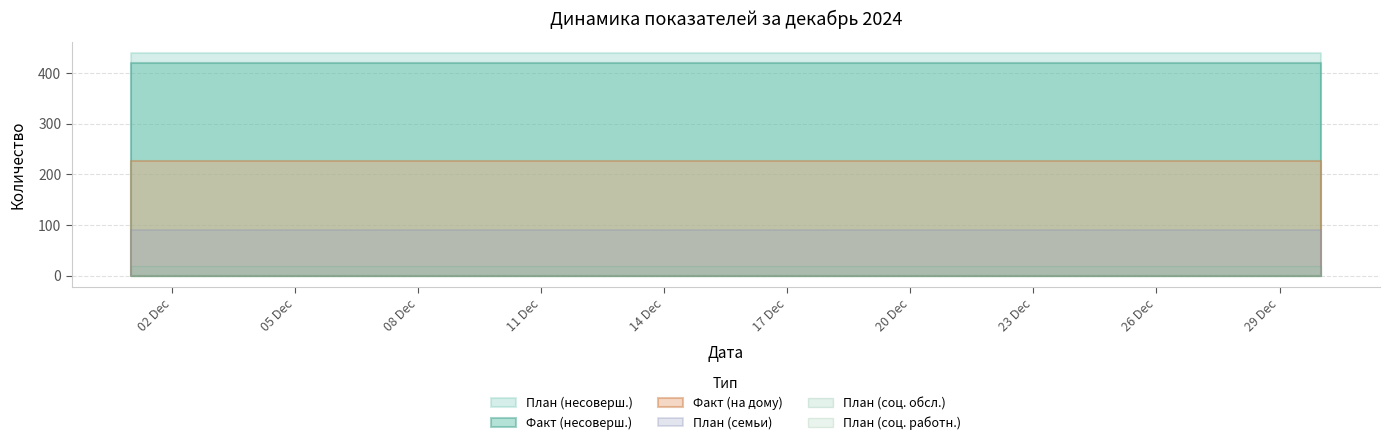

Rank the series at 2024-12-02 from lowest to highest value.

План (соц. работн.), План (соц. обсл.), План (семьи), Факт (на дому), Факт (несоверш.), План (несоверш.)